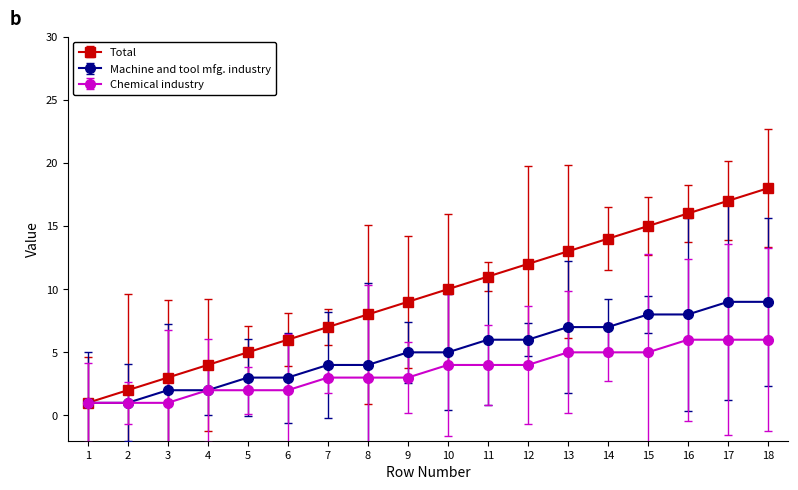

Which label corresponds to the largest value in the chart?

18